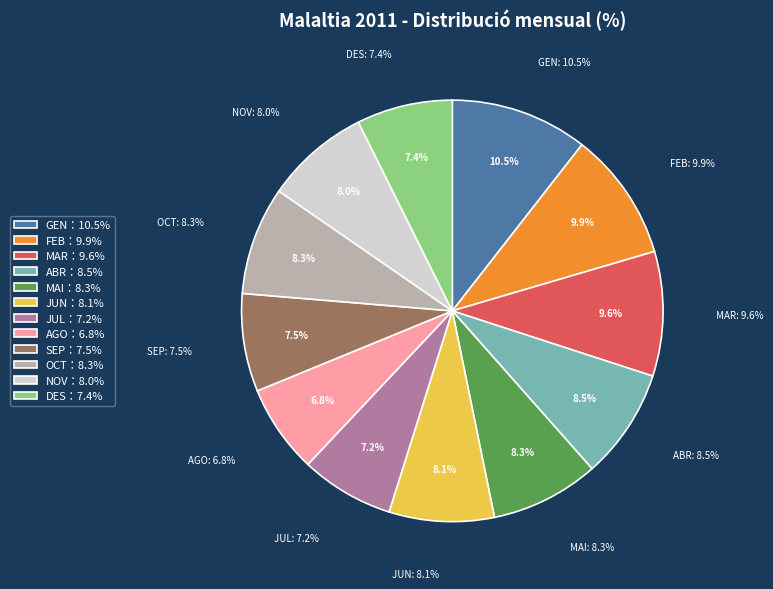

To the nearest percent, what portion does NOV represent?

8%